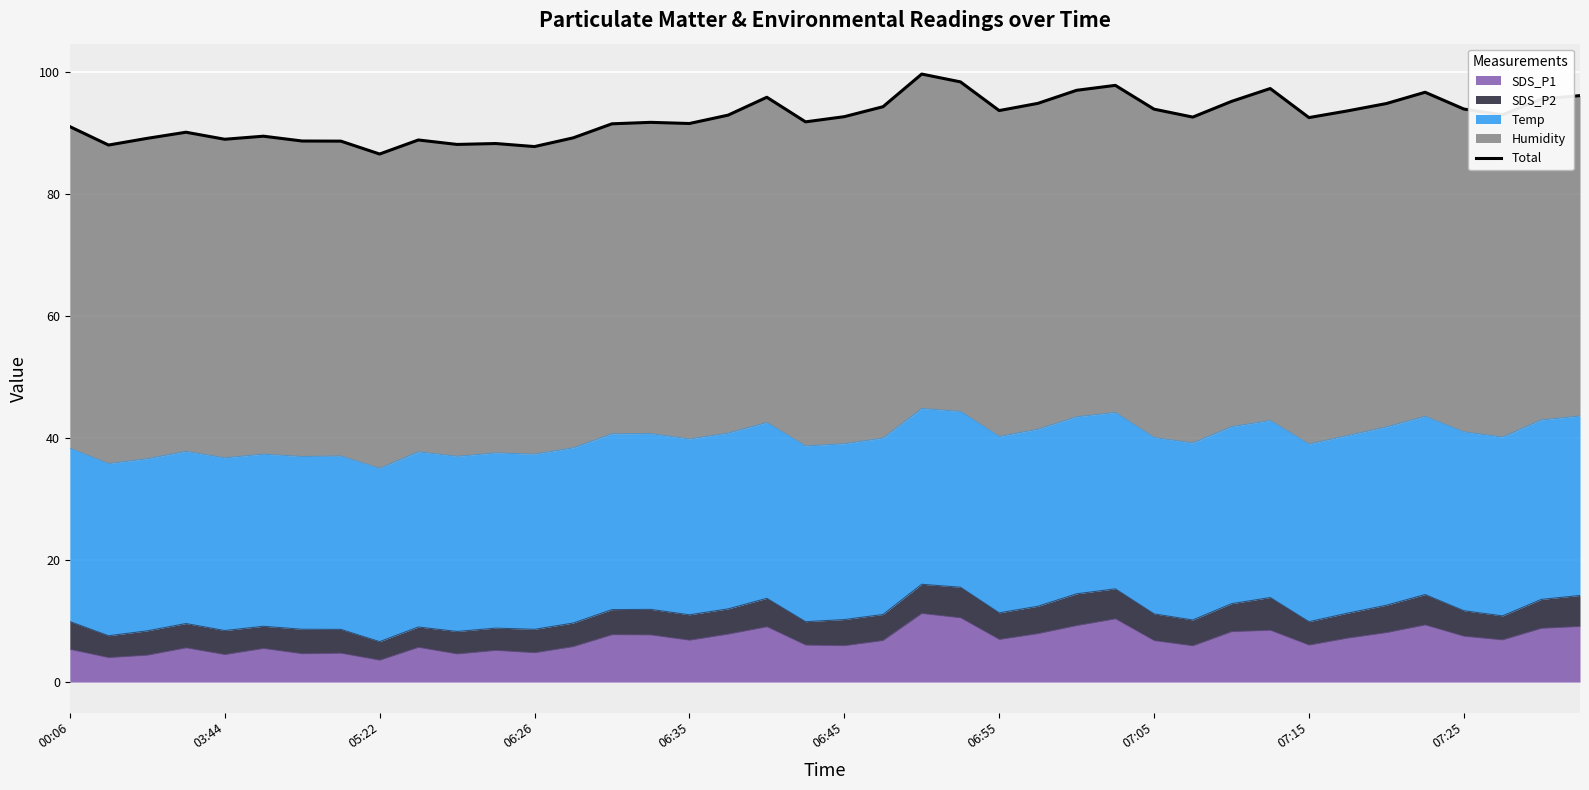

At which category does the chart reach its peak across all series?

22